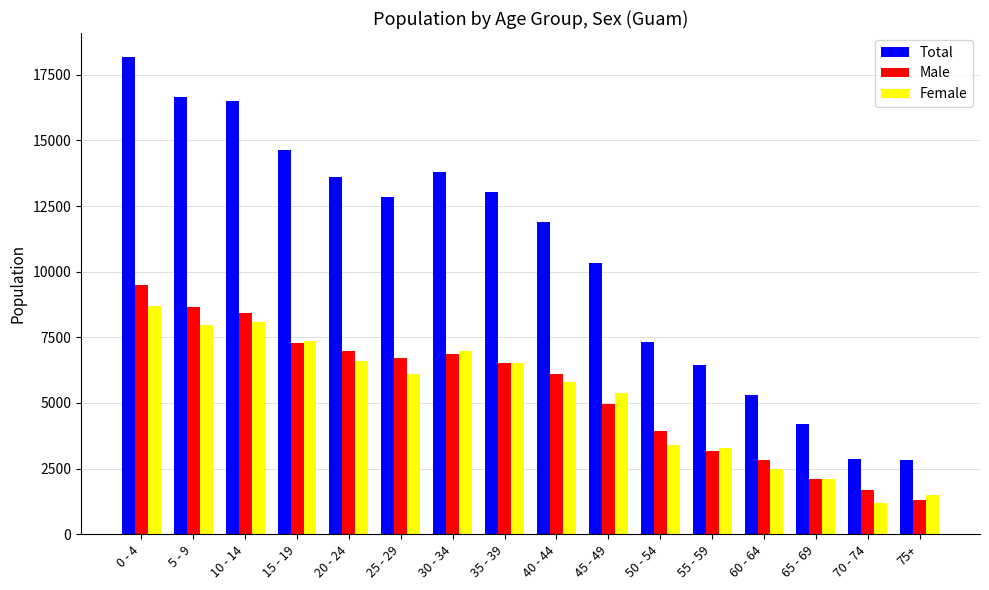

Which series changed the most between 0 - 4 and 40 - 44?

Total